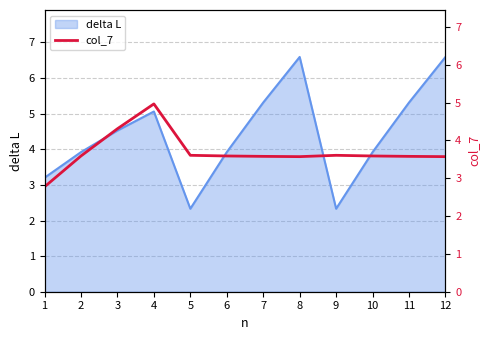

What is the lowest value of the delta L series?

2.3